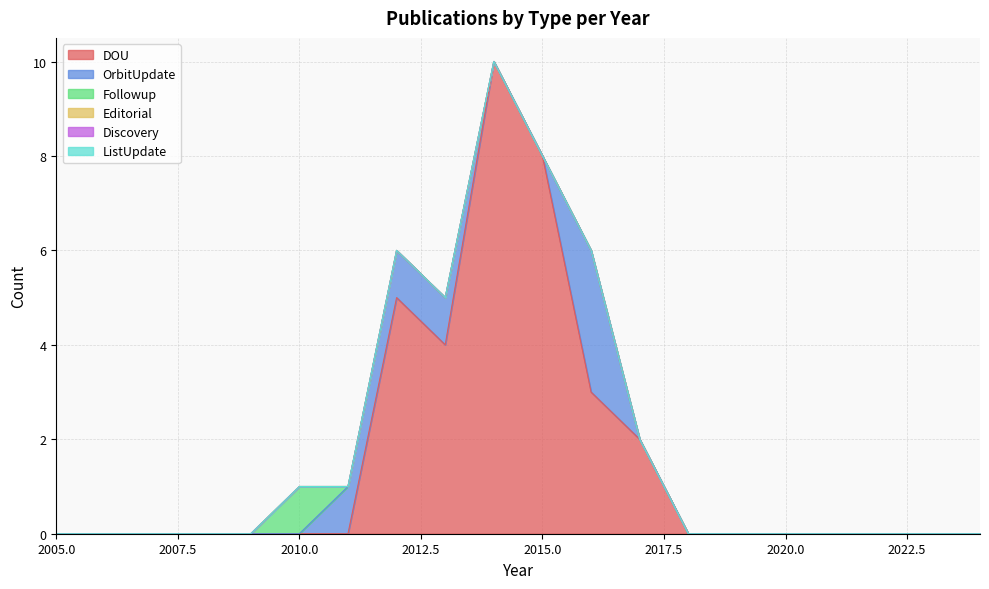

Reading right to left, extract all data points from this chart.

DOU: 0	0	0	0	0	0	0	2	3	8	10	4	5	0	0	0	0	0	0	0
OrbitUpdate: 0	0	0	0	0	0	0	0	3	0	0	1	1	1	0	0	0	0	0	0
Followup: 0	0	0	0	0	0	0	0	0	0	0	0	0	0	1	0	0	0	0	0
Editorial: 0	0	0	0	0	0	0	0	0	0	0	0	0	0	0	0	0	0	0	0
Discovery: 0	0	0	0	0	0	0	0	0	0	0	0	0	0	0	0	0	0	0	0
ListUpdate: 0	0	0	0	0	0	0	0	0	0	0	0	0	0	0	0	0	0	0	0